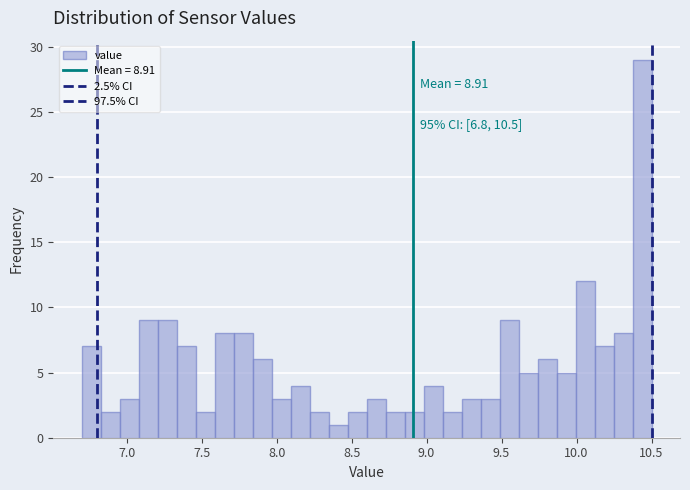

Around what value on the x-axis is the tallest bar? Give the approximate position of its centre, as read against the axis.

10.45